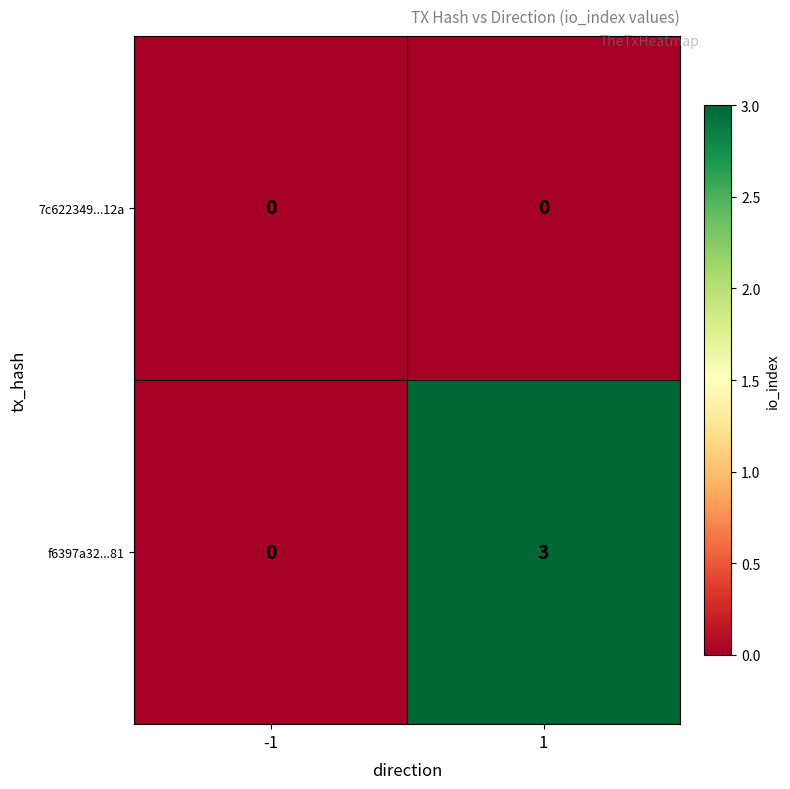

What is the sum of all f6397a32...81 values?

3